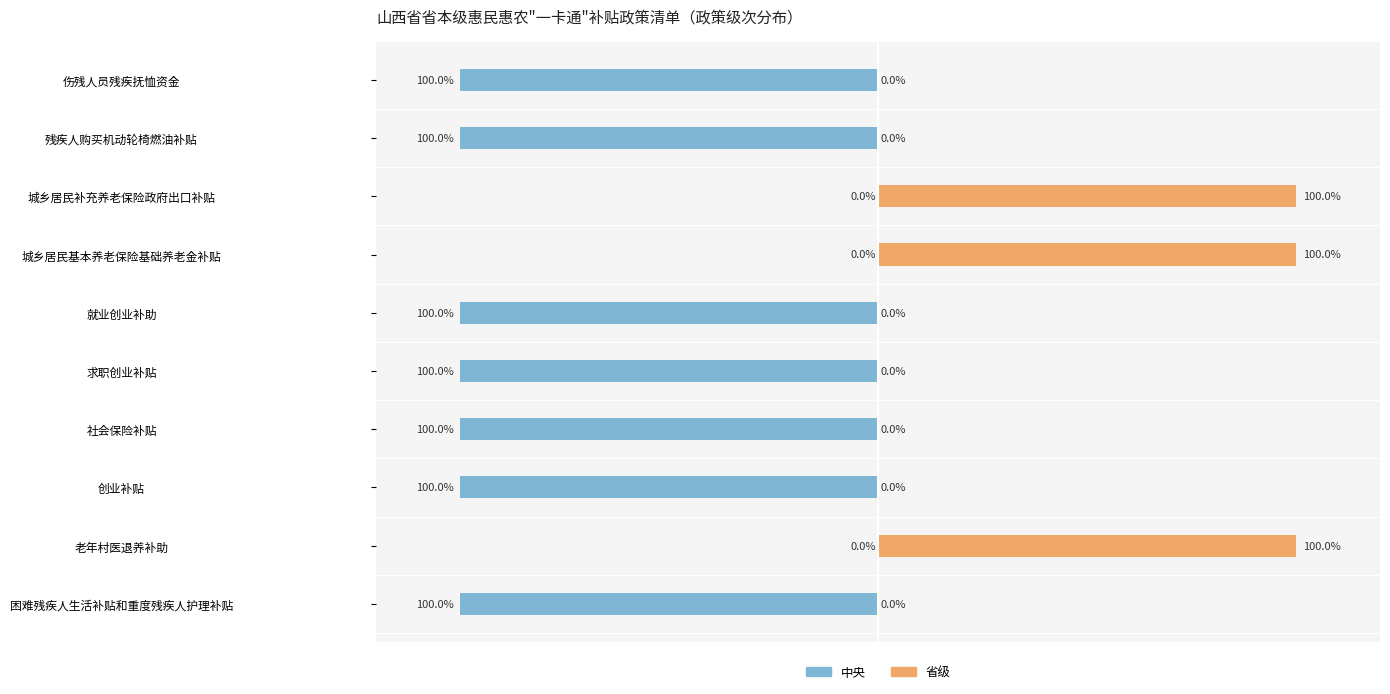

What is the sum of the 省级 values at 城乡居民补充养老保险政府出口补贴 and 残疾人购买机动轮椅燃油补贴?

100